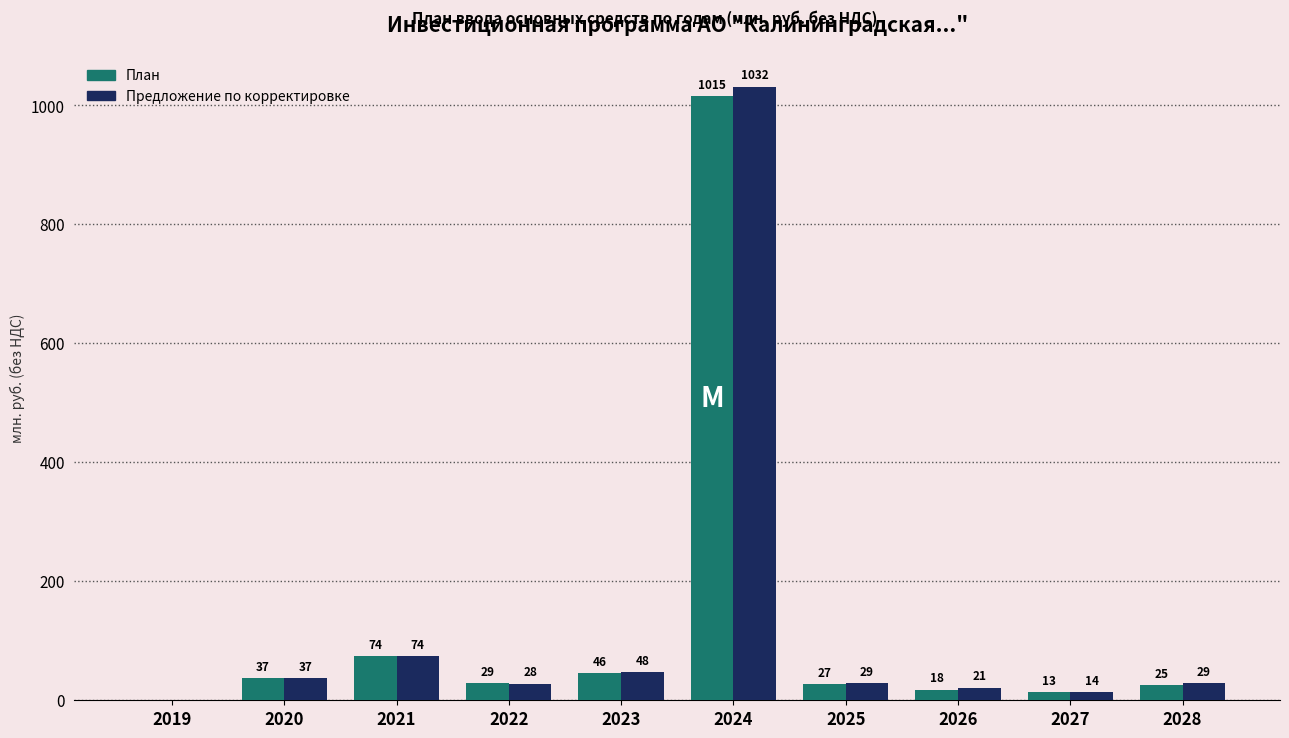

How many groups of bars are there?

10